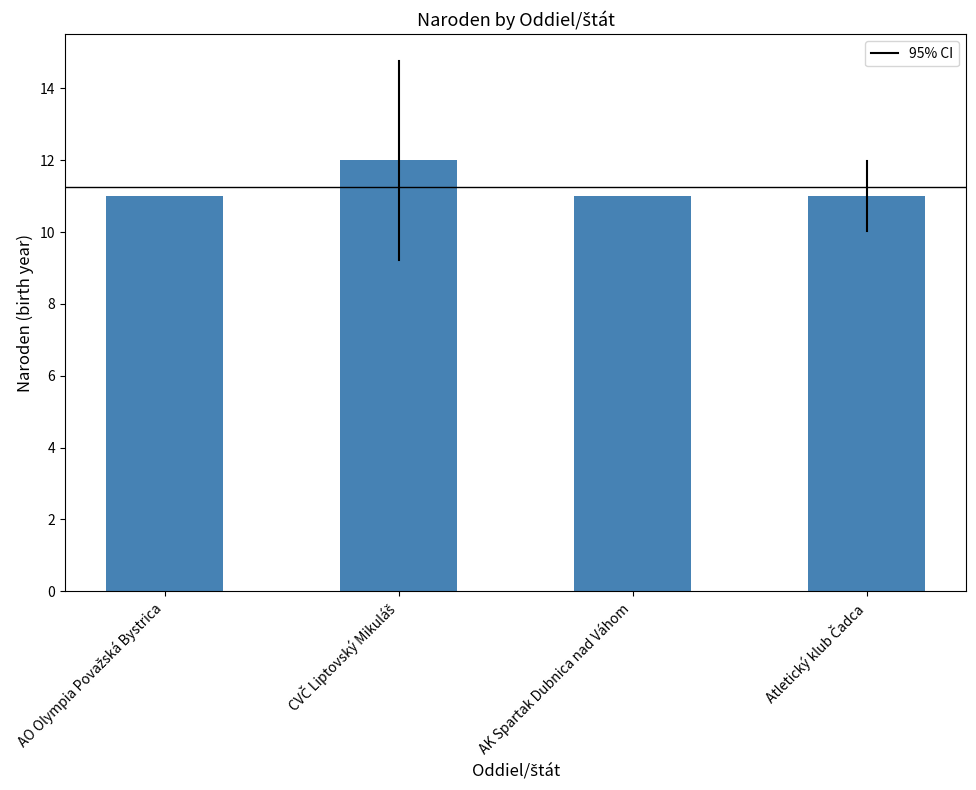

How many data points does each series have?

4